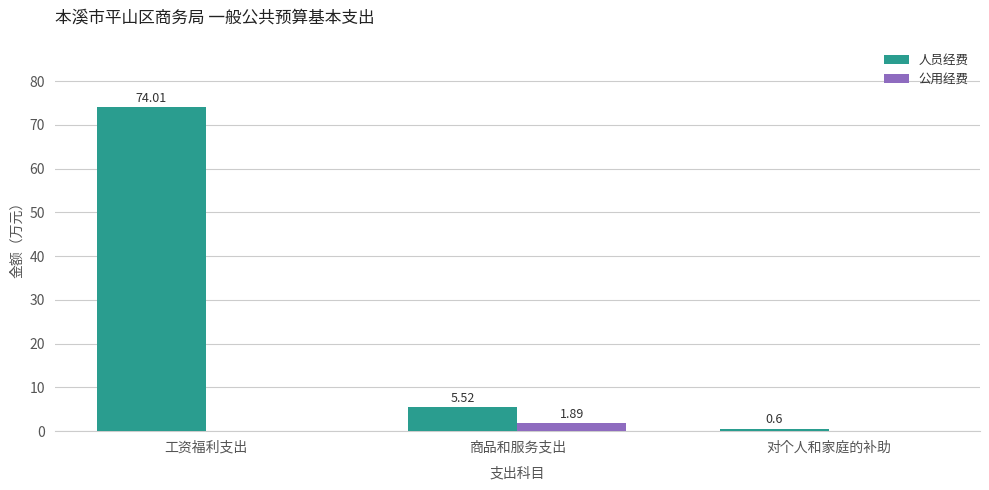

What is the sum of all 人员经费 values?

80.1